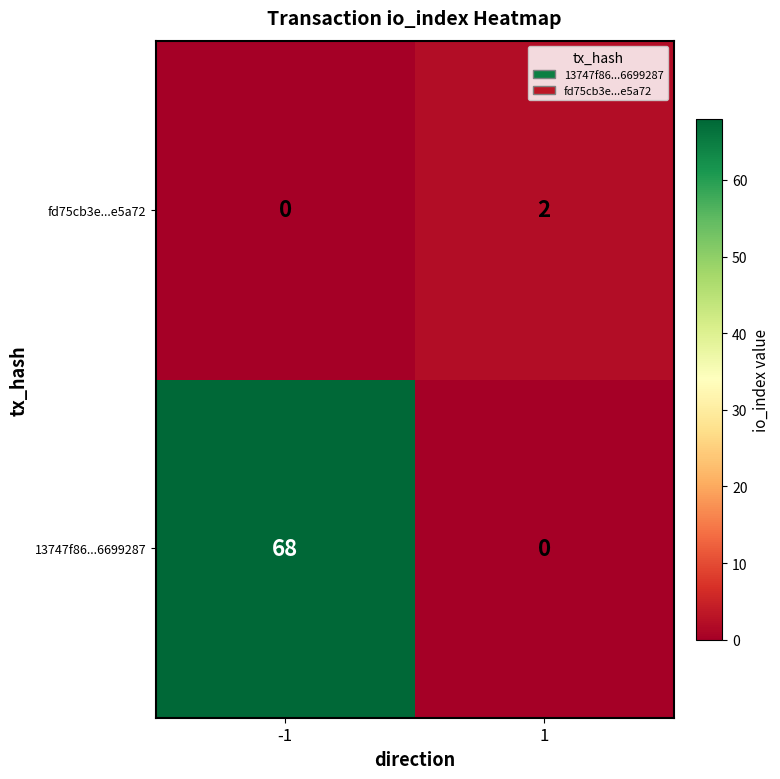

Rank the categories by fd75cb3e...e5a72 value from highest to lowest.

1, -1